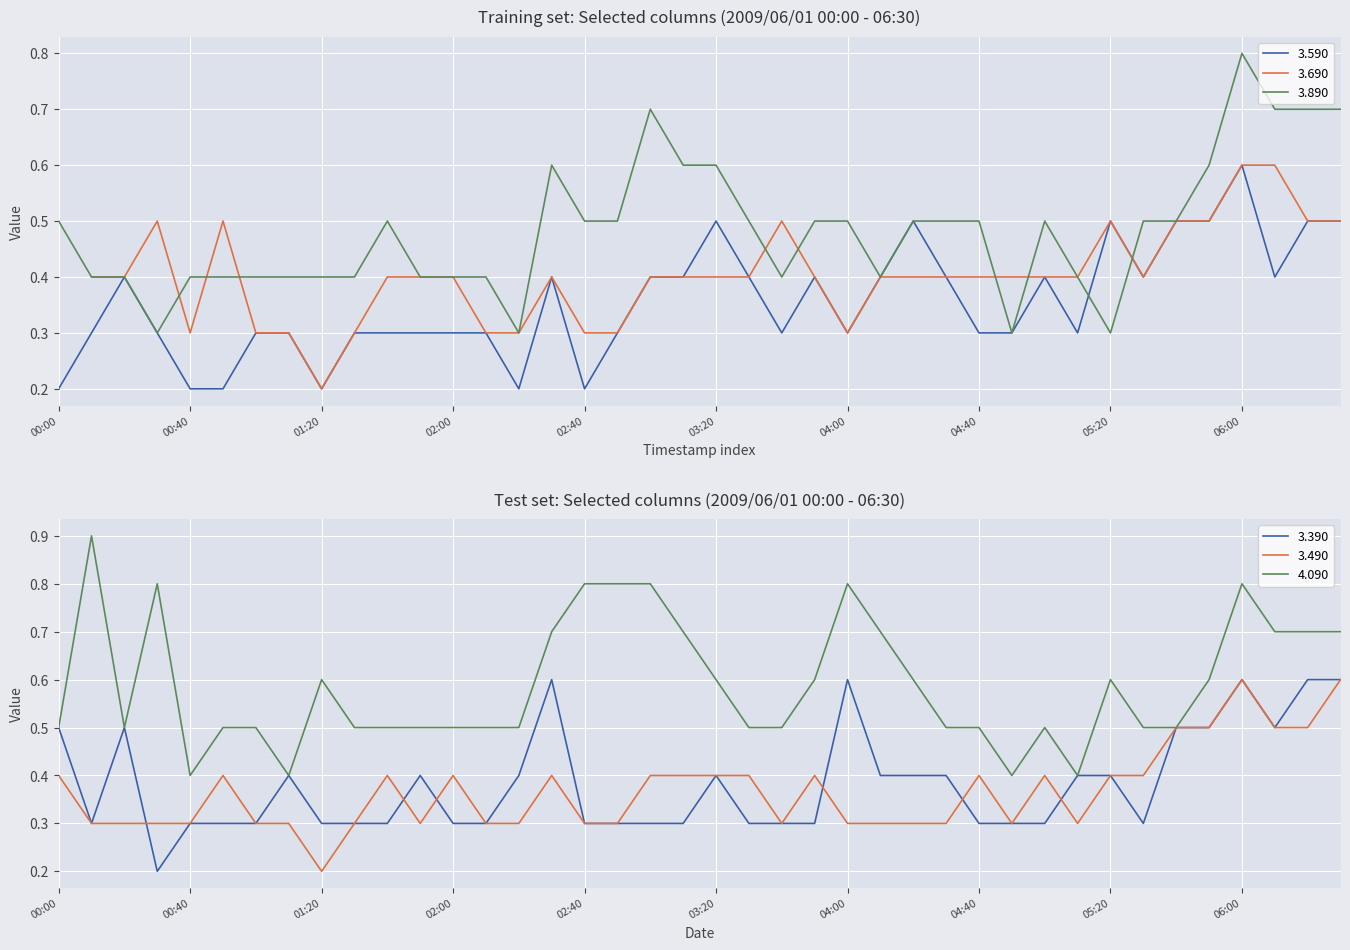

Is the value of 3.890 at 2009/06/01 05:10 greater than the value of 4.090 at 2009/06/01 01:30?

No